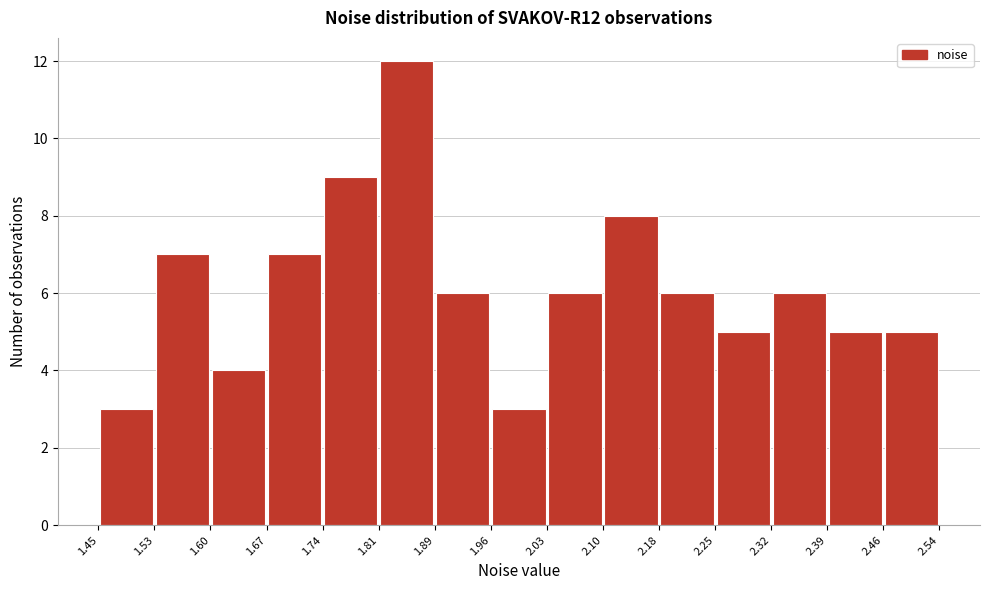

Over which range of the x-axis is the bar tallest?

1.81 to 1.89